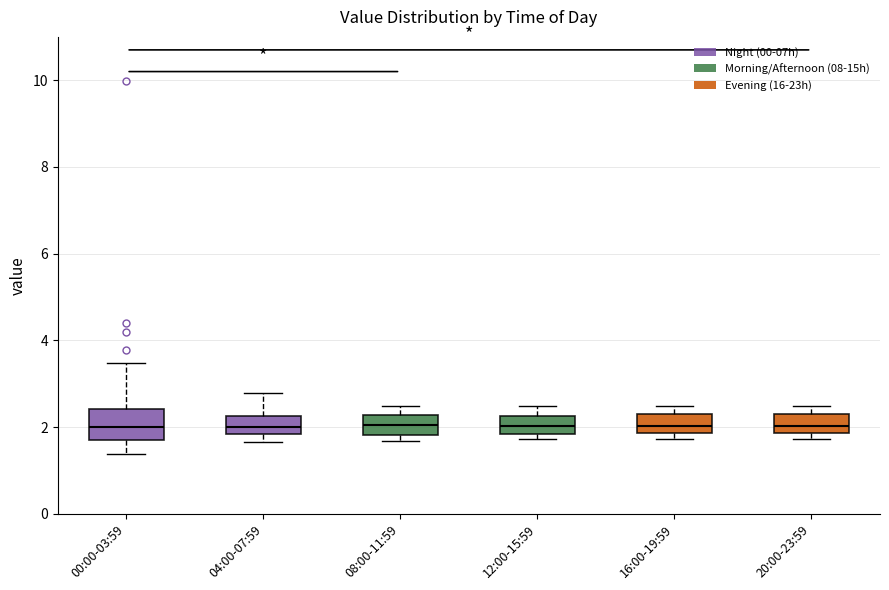

Comparing the boxes themselves (not the whiskers), which one is the tallest?

00:00-03:59